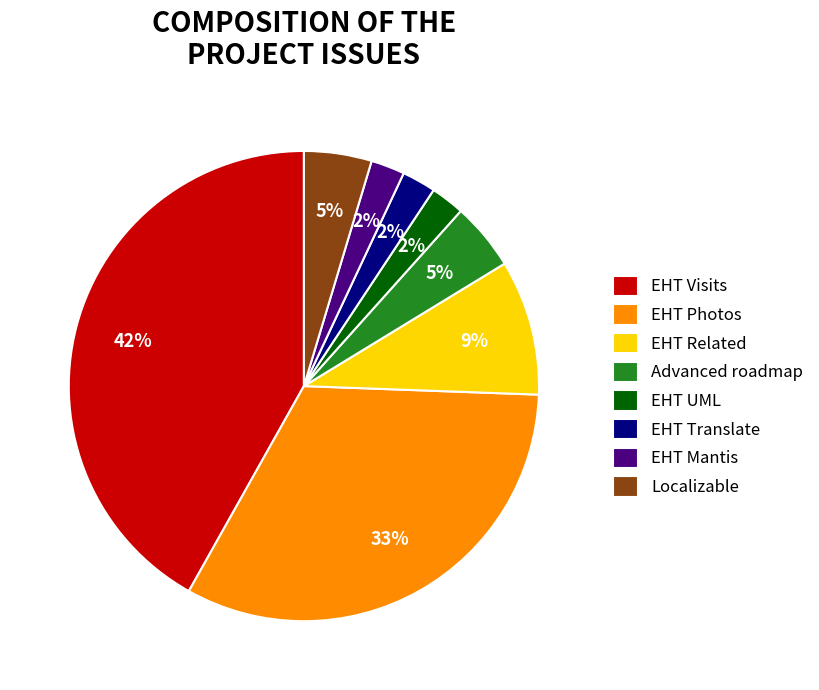

Is the sum of EHT Translate and Advanced roadmap greater than half?

No